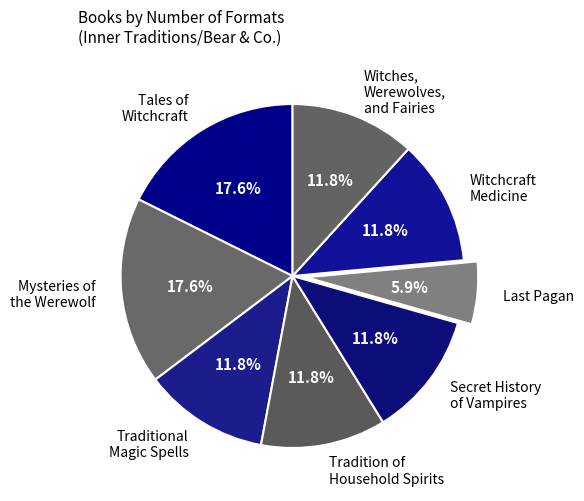

What portion of the pie excludes Witchcraft Medicine?

88.2%